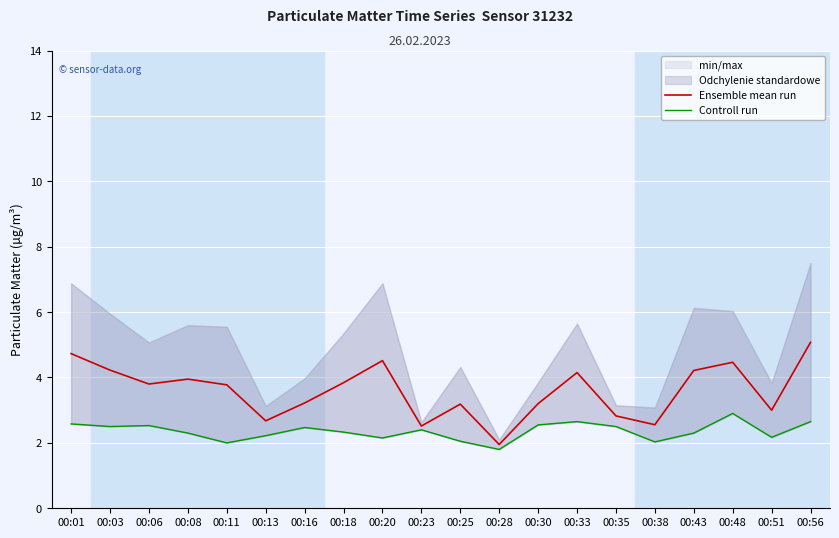

At which category is the sum across all series the highest?

00:56